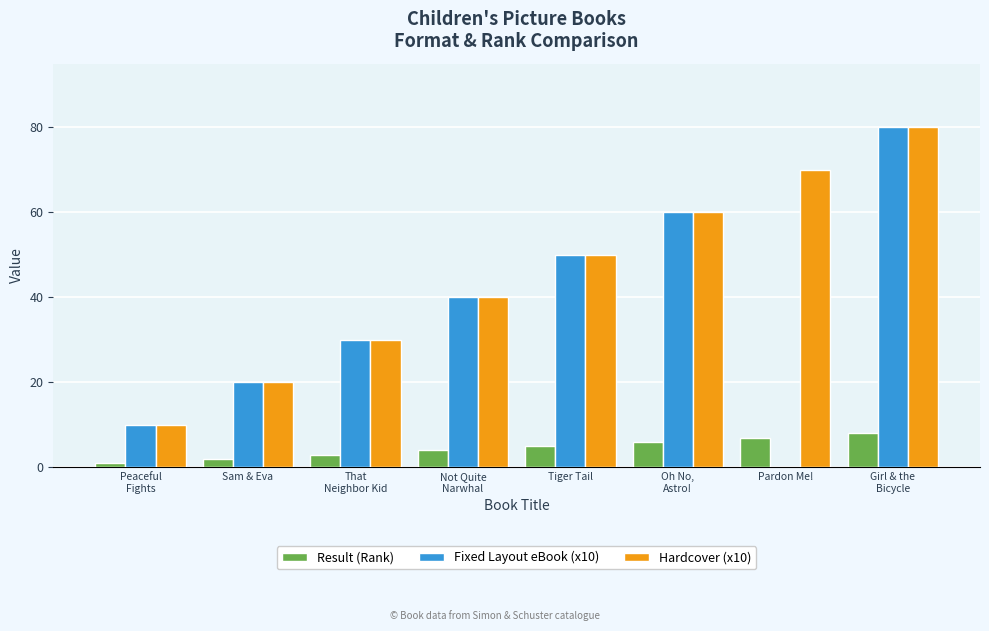

How many values in Fixed Layout eBook (x10) are above zero?

7